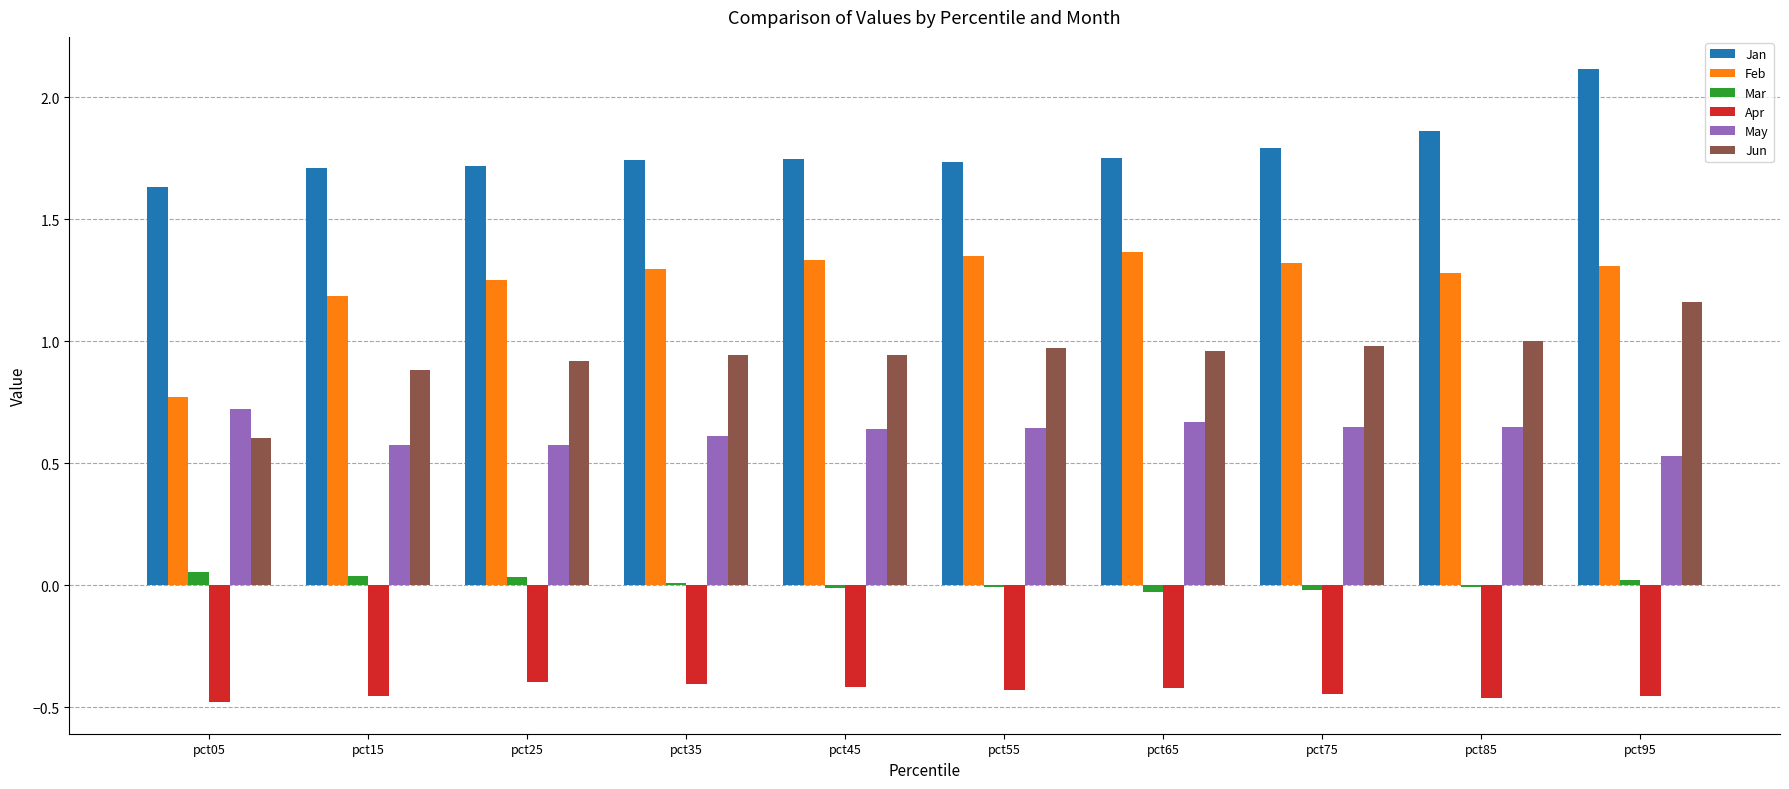

What are all the series names shown in the legend?

Jan, Feb, Mar, Apr, May, Jun